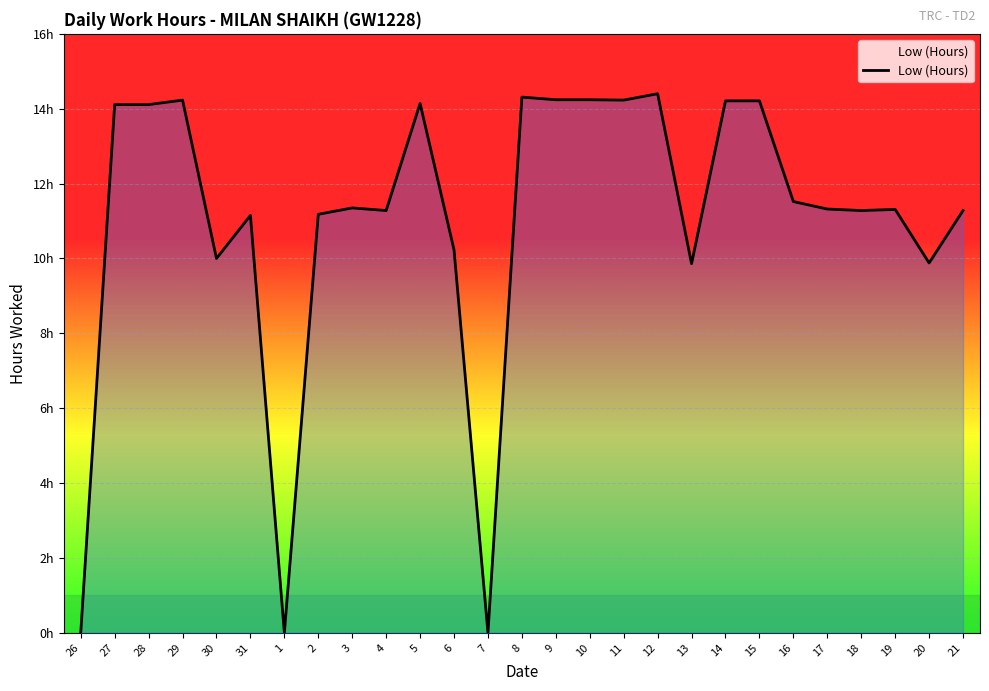

Is this an area chart (filled region under the line)?

Yes